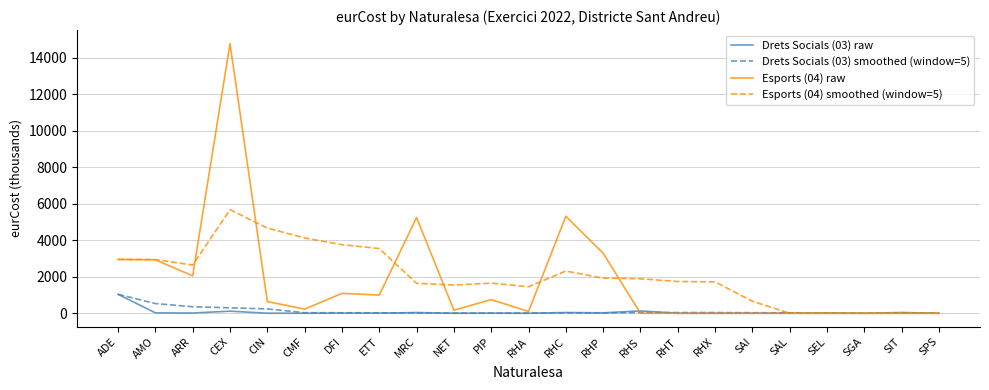

Which category has the highest value in the Drets Socials (03) smoothed (window=5) series?

ADE